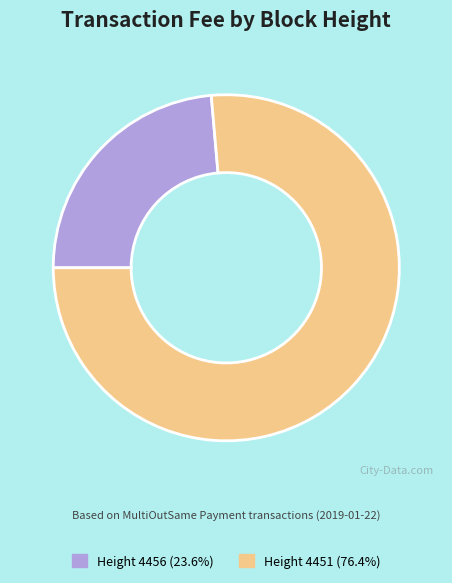

What is the ratio of the value at Height 4451 (76.4%) to the value at Height 4456 (23.6%)?

3.2